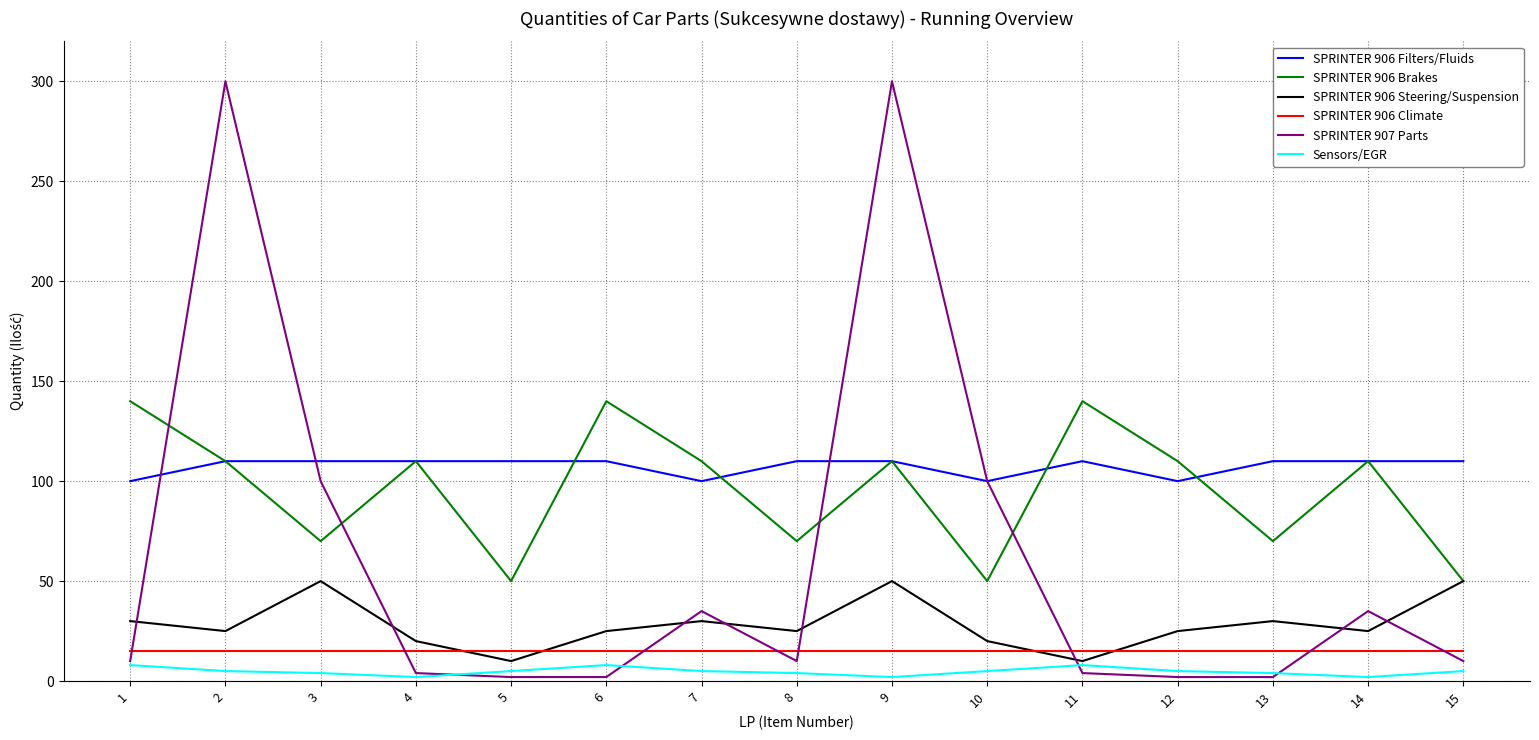

List the series in order of their peak value, highest first.

SPRINTER 907 Parts, SPRINTER 906 Brakes, SPRINTER 906 Filters/Fluids, SPRINTER 906 Steering/Suspension, SPRINTER 906 Climate, Sensors/EGR